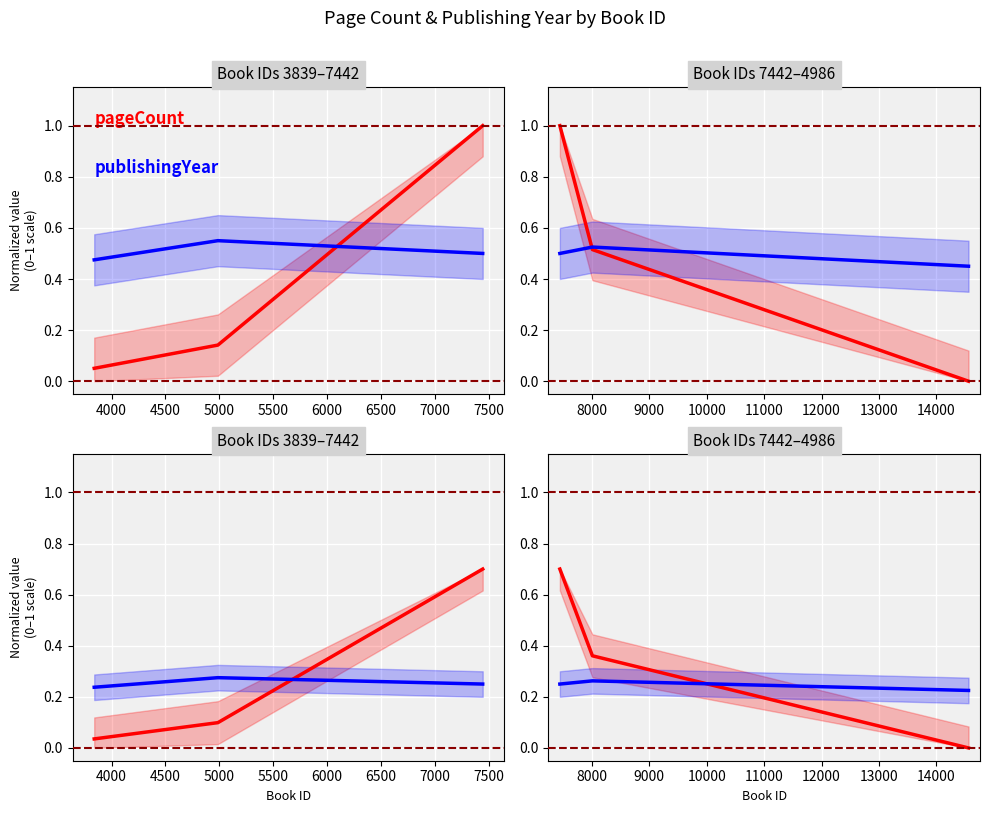

Reading left to right, transcribe all the data shown in this chart.

pageCount: 0.7	0.4	0.0
publishingYear: 0.2	0.3	0.2